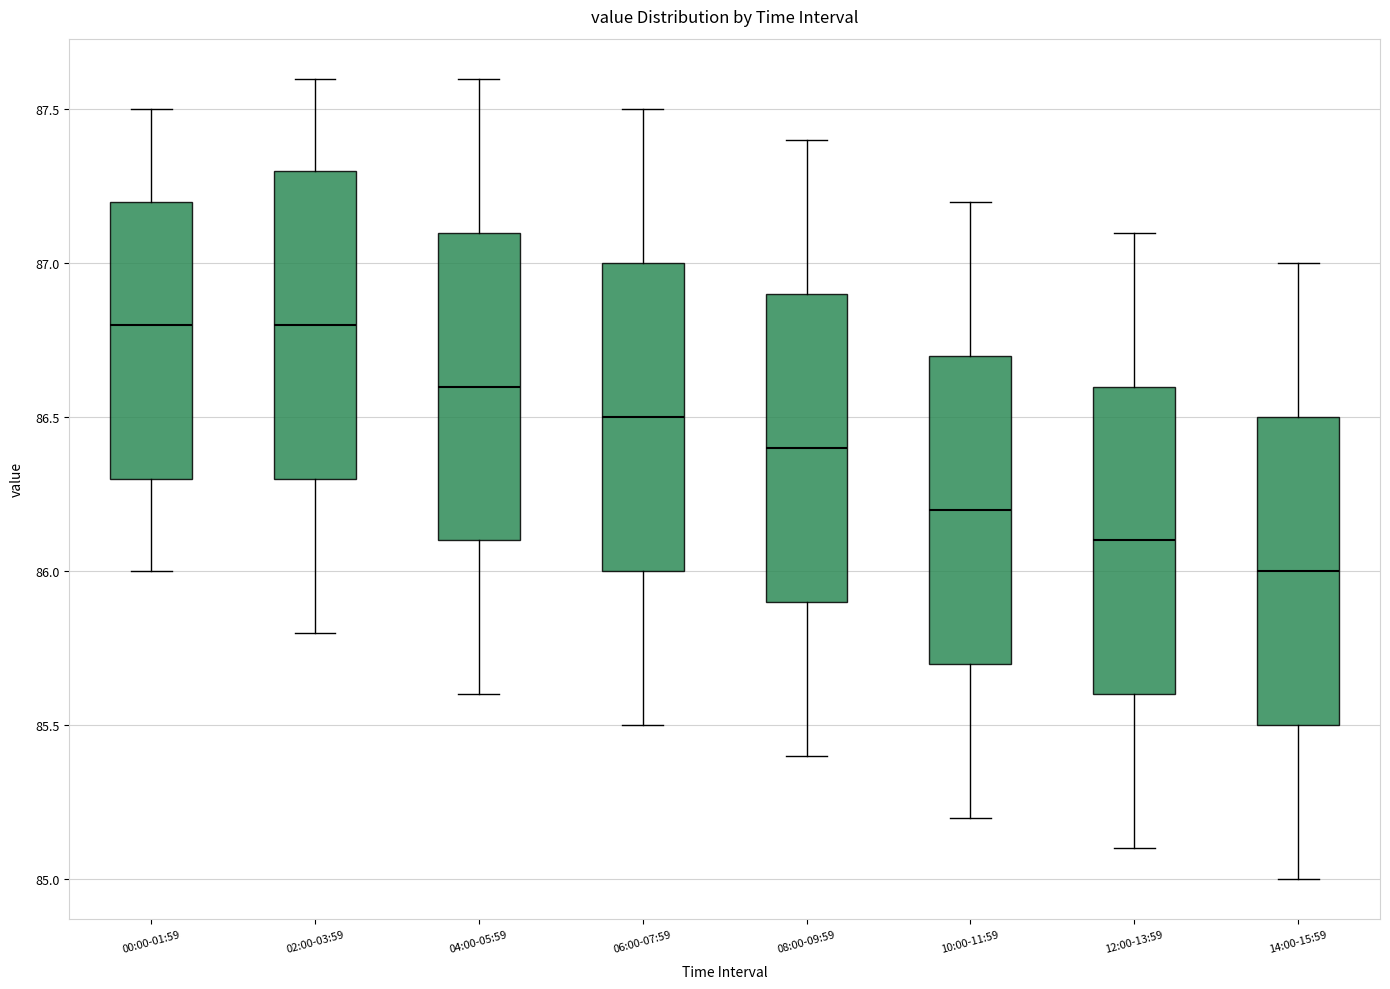

Reading left to right, transcribe this box plot: for each box, give where its median line is, the range the box spans, and where its two whiskers end, as read against the y-axis. The values are not printed on the chart, so give them approximately, as read against the axis.

00:00-01:59: median 86.8, box 86.3 to 87.2, whiskers 86.0 to 87.5
02:00-03:59: median 86.8, box 86.3 to 87.3, whiskers 85.8 to 87.6
04:00-05:59: median 86.6, box 86.1 to 87.1, whiskers 85.6 to 87.6
06:00-07:59: median 86.5, box 86.0 to 87.0, whiskers 85.5 to 87.5
08:00-09:59: median 86.4, box 85.9 to 86.9, whiskers 85.4 to 87.4
10:00-11:59: median 86.2, box 85.7 to 86.7, whiskers 85.2 to 87.2
12:00-13:59: median 86.1, box 85.6 to 86.6, whiskers 85.1 to 87.1
14:00-15:59: median 86.0, box 85.5 to 86.5, whiskers 85.0 to 87.0